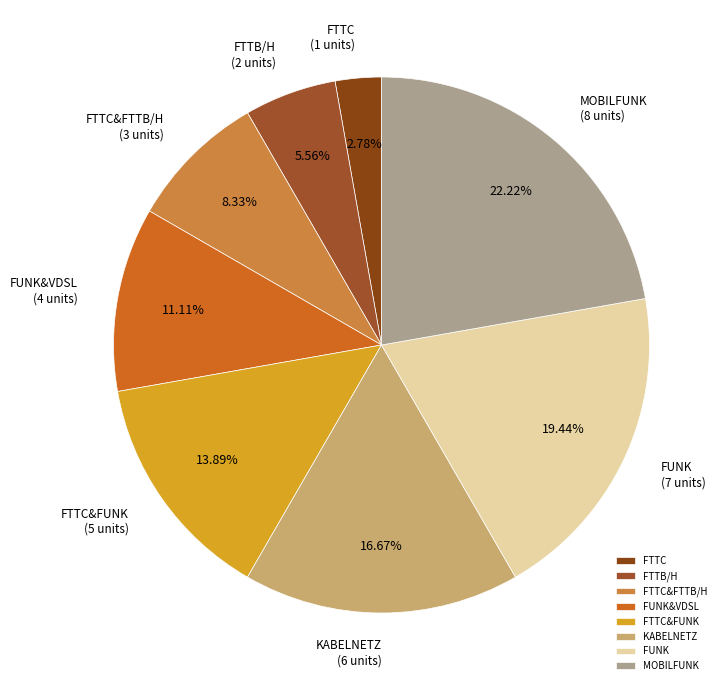

Approximately how many times larger is the value at FUNK&VDSL compared to FUNK?

0.6